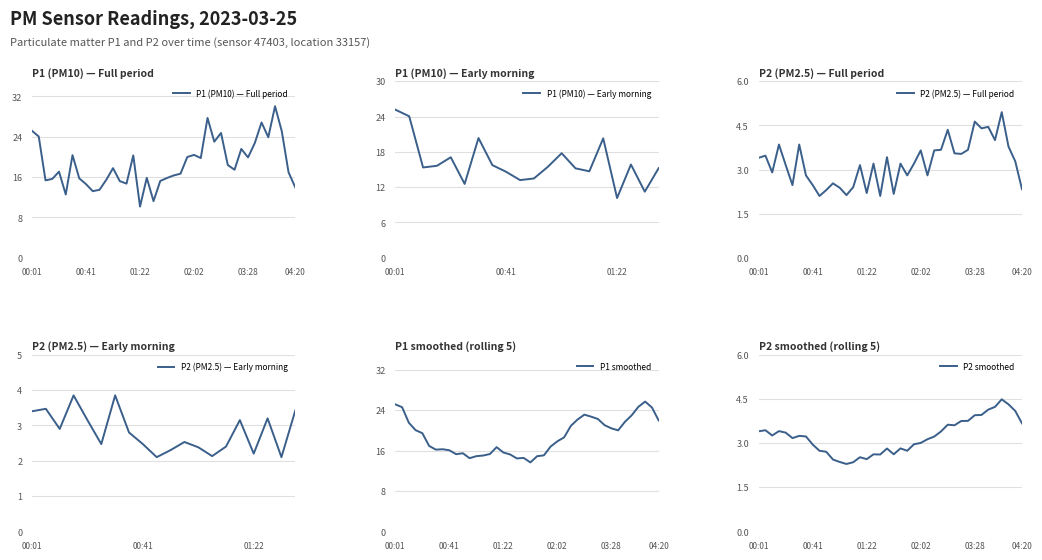

At which category does P1 reach its first local valley?

00:11